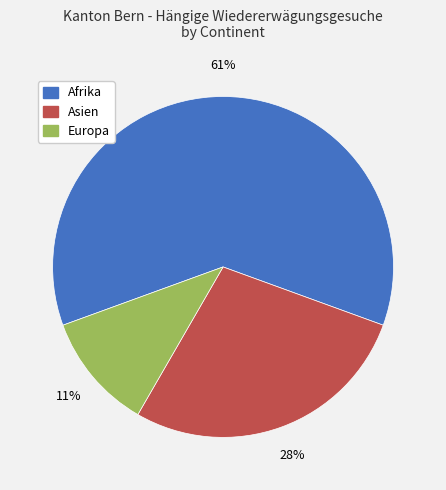

To the nearest percent, what is the difference between the Europa and Asien slice percentages?

17%